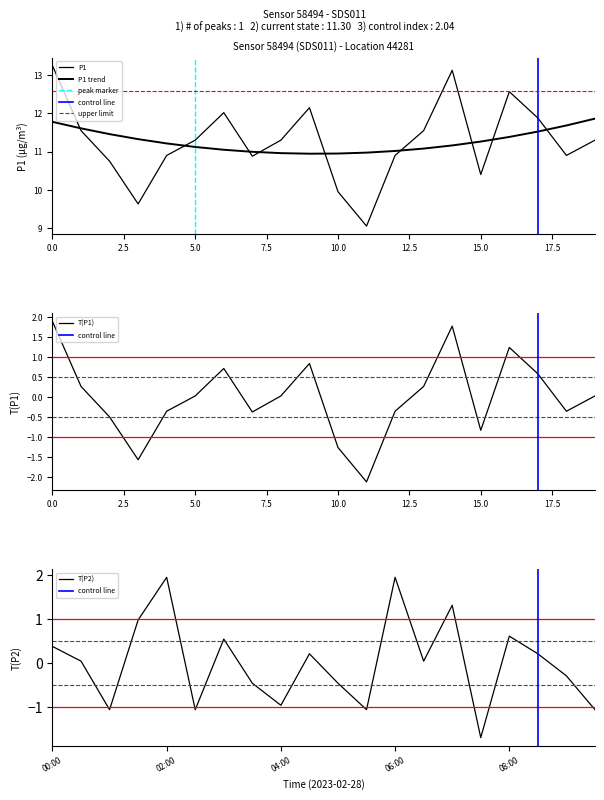

Rank the series by their maximum value, from highest to lowest.

P1, P2